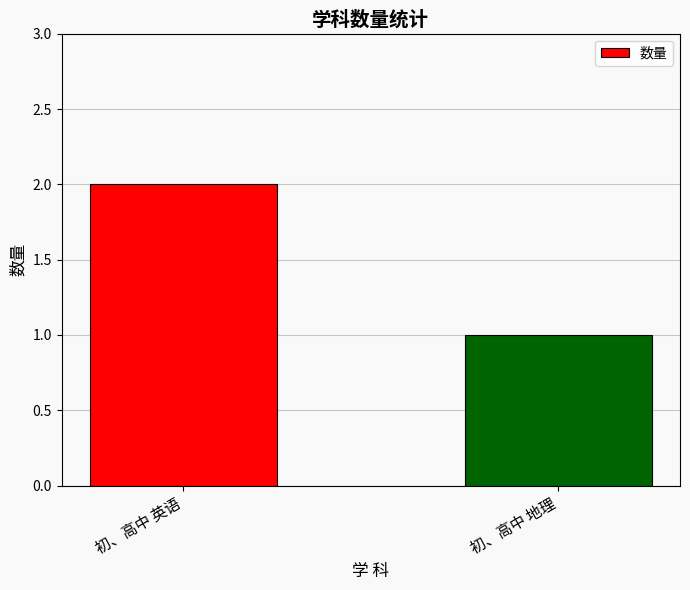

Are the bars grouped side by side (vs. stacked)?

No